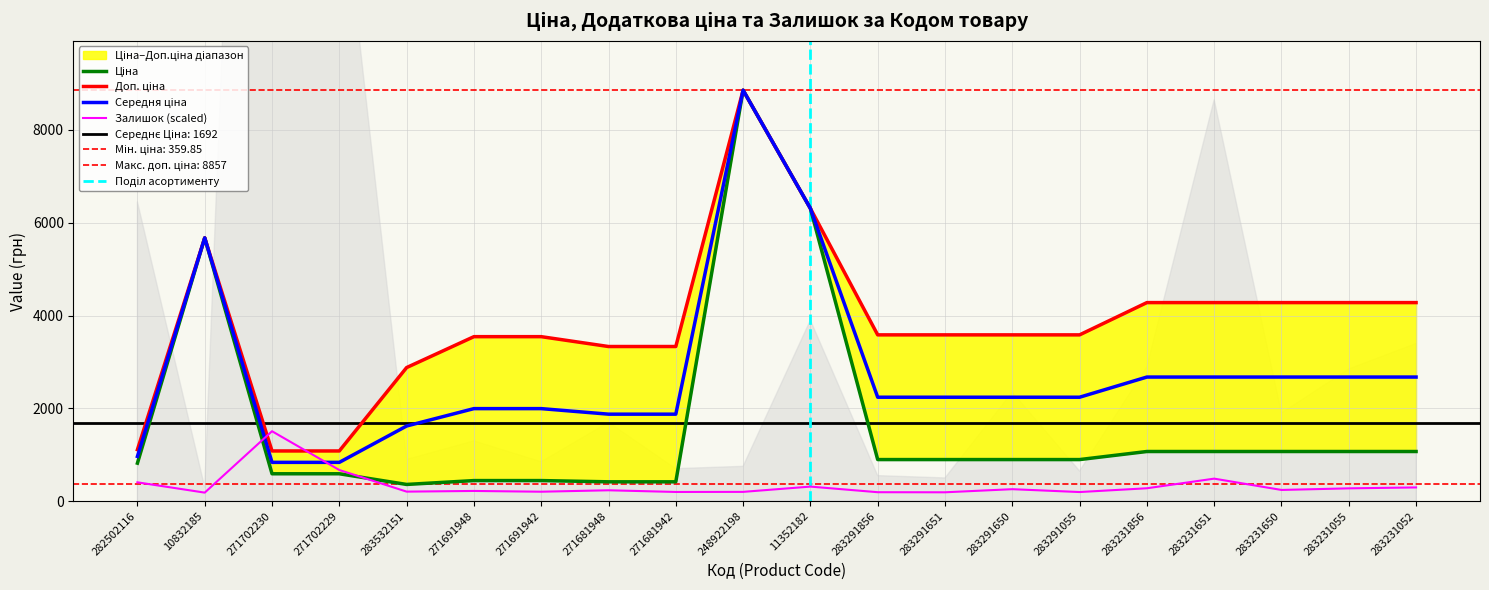

The value of Залишок at 283291651 is 190.8. True or false?

True